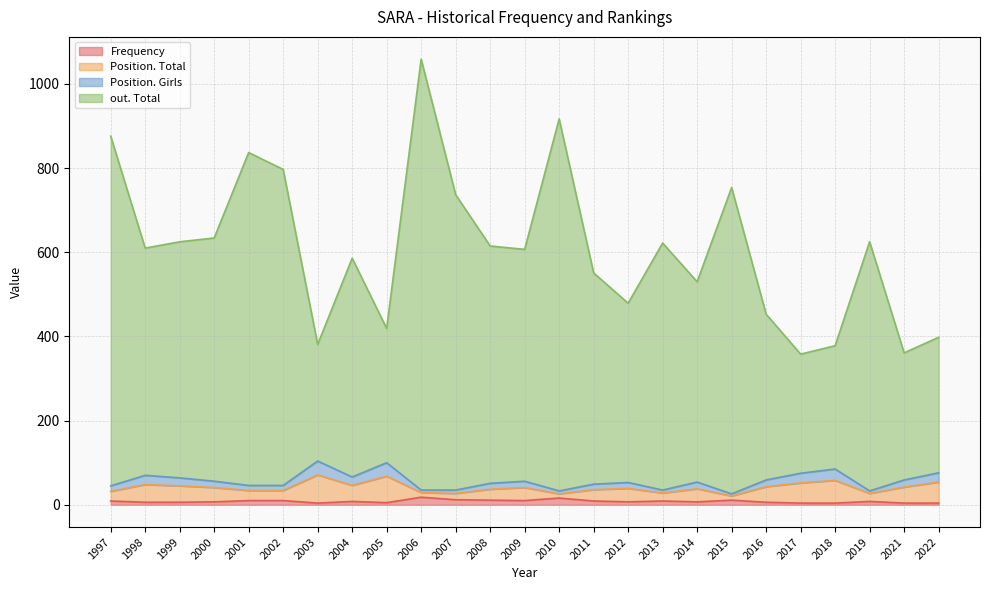

The Frequency series shows 4 at 2018. True or false?

True